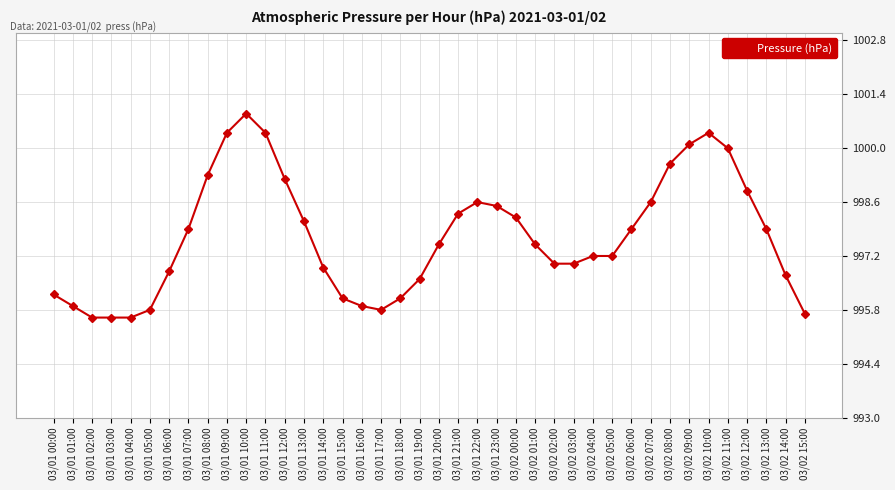

At which category does the chart reach its peak across all series?

03/01 10:00